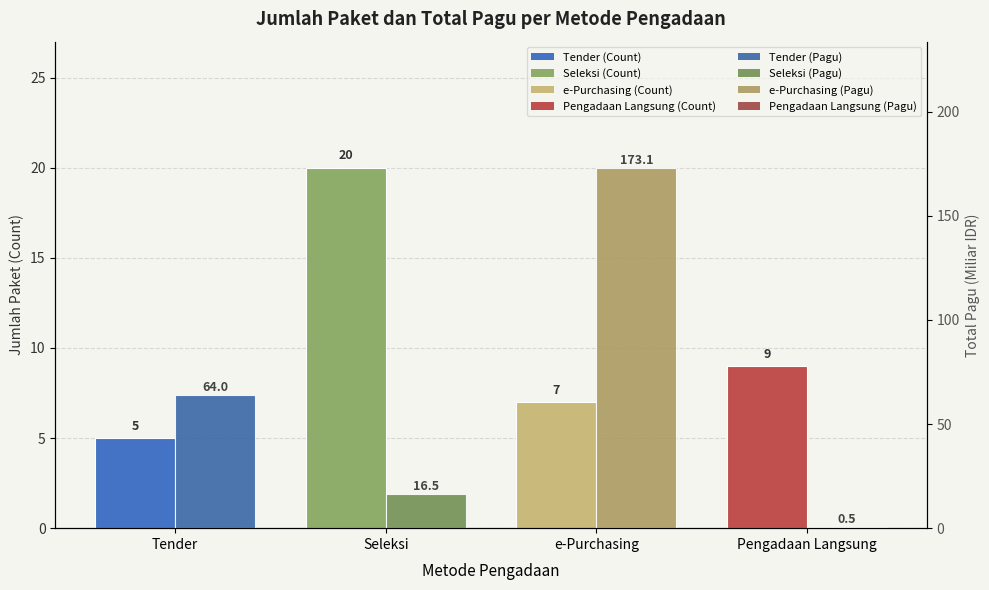

What position from the left is Tender?

1